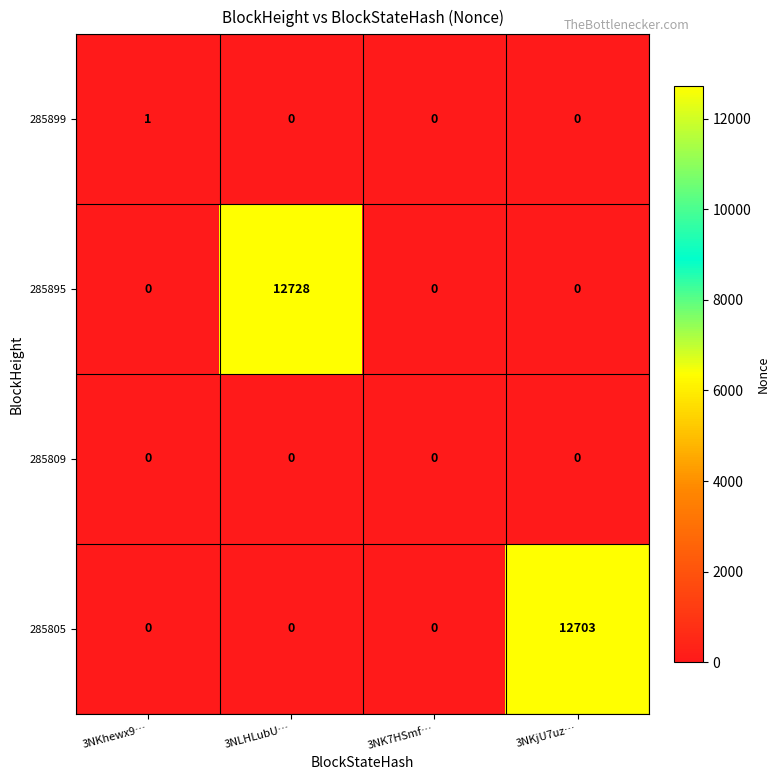

Between 3NKhewx9… and 3NKjU7uz…, which series saw the biggest shift?

285805